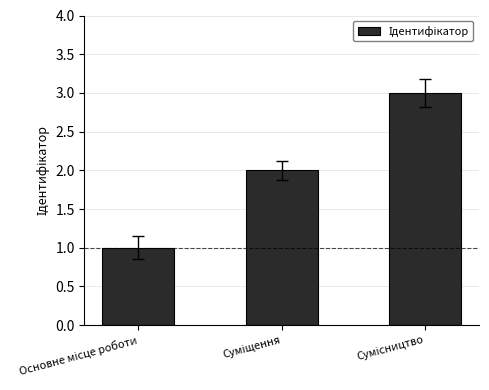

What is the greatest value displayed?

3